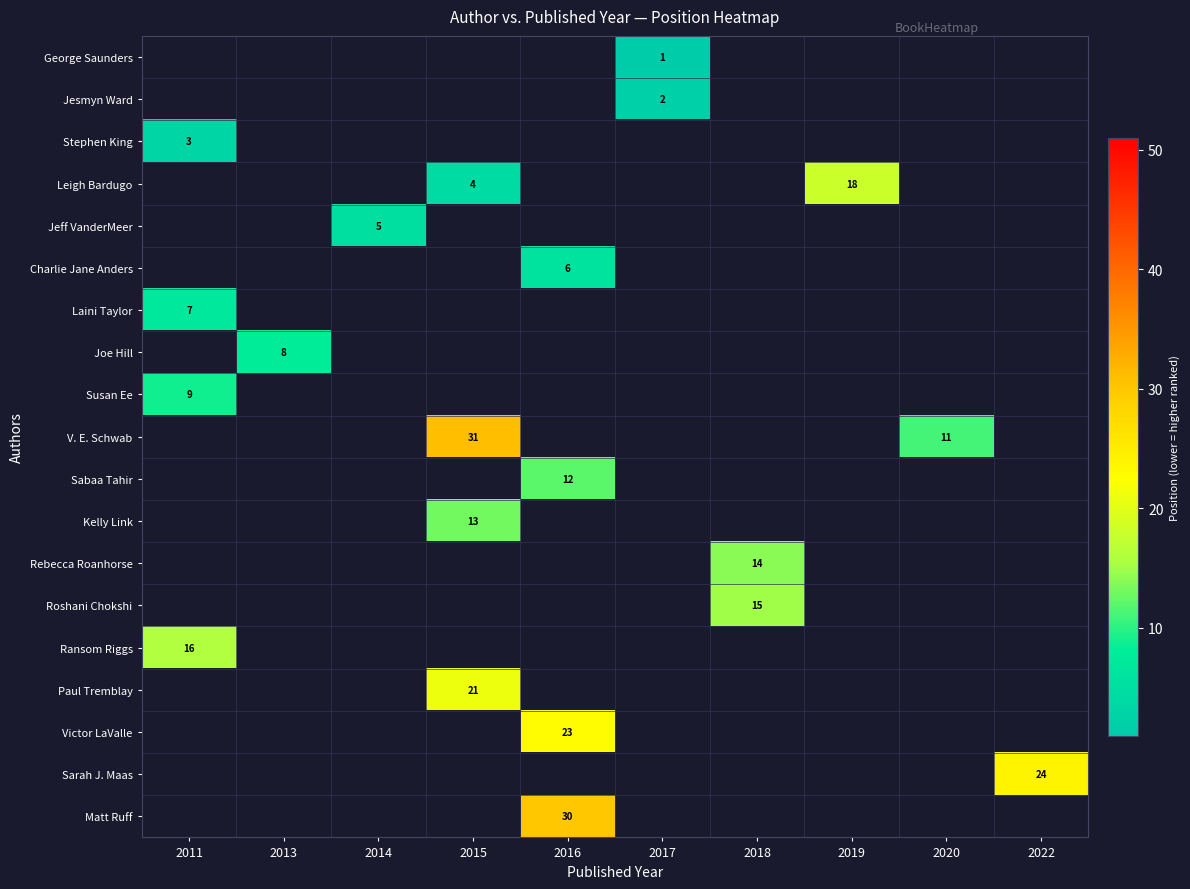

The value of Charlie Jane Anders at 2016 is 2. True or false?

False